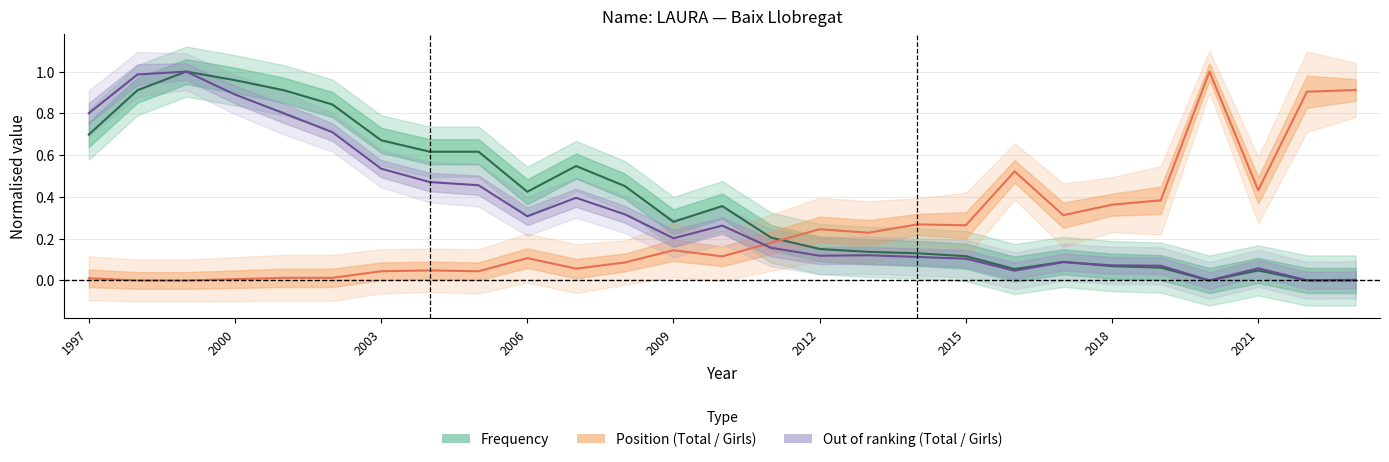

What is the value of the Frequency point at the 2nd from the left?

0.9